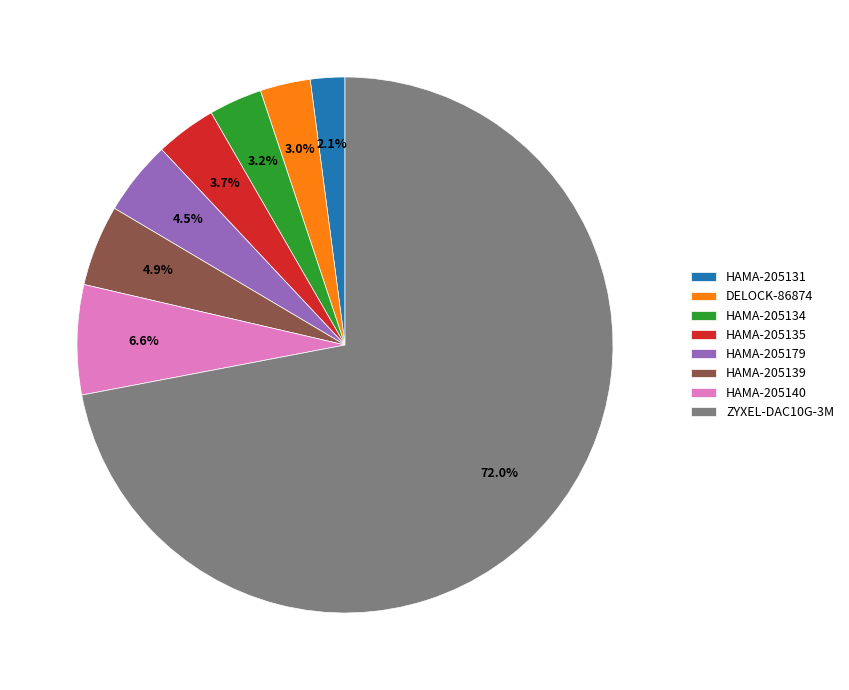

What is the smallest slice in the pie chart?

HAMA-205131